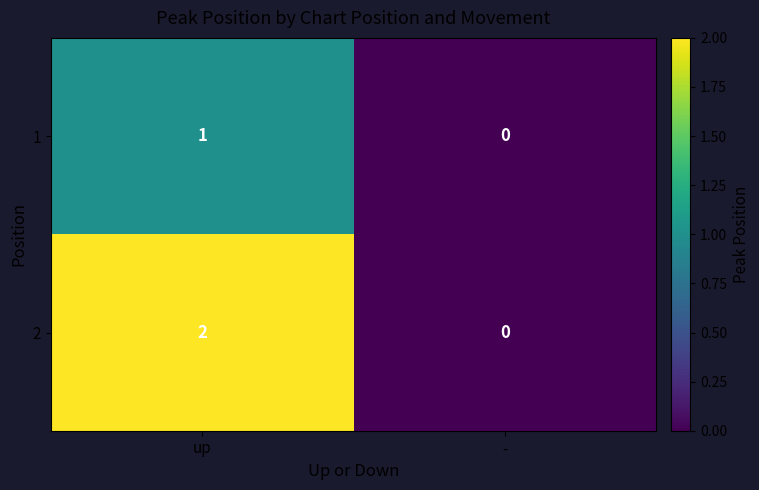

True or false: 1 has a value of 0 at -.

True